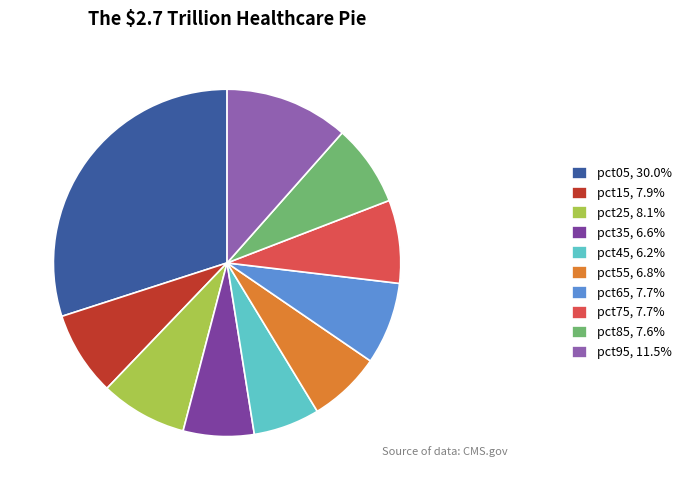

Combined, do pct75, 7.7% and pct45, 6.2% account for over 50%?

No